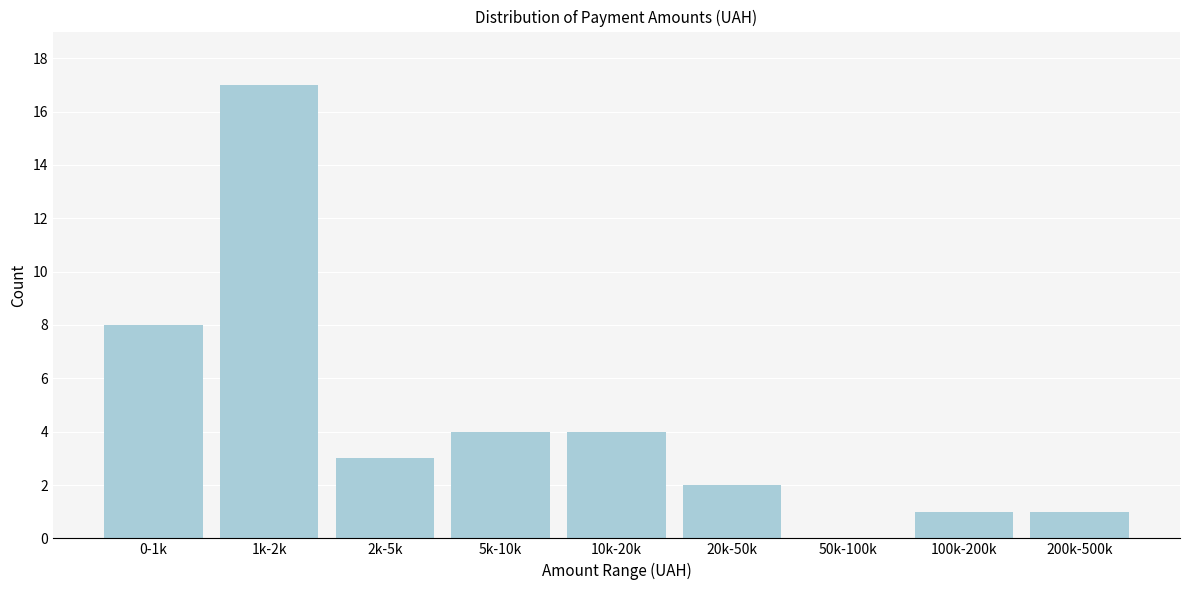

Reading left to right, transcribe all the data shown in this chart.

0-1k=8	1k-2k=17	2k-5k=3	5k-10k=4	10k-20k=4	20k-50k=2	50k-100k=0	100k-200k=1	200k-500k=1